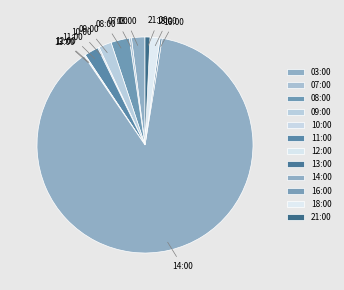

Does 11:00 account for over 50% of the chart?

No